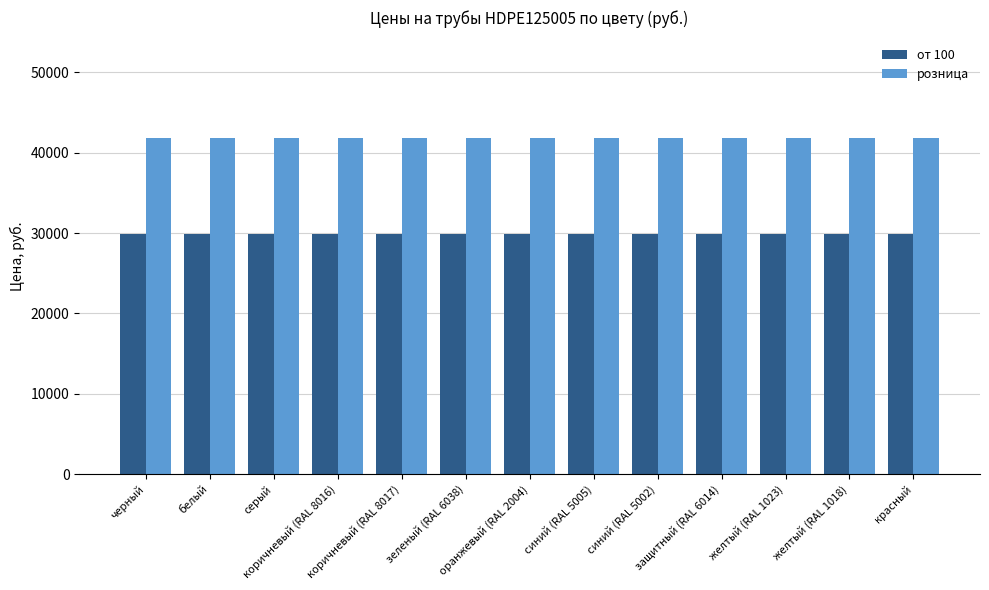

How many categories are shown in the chart?

13